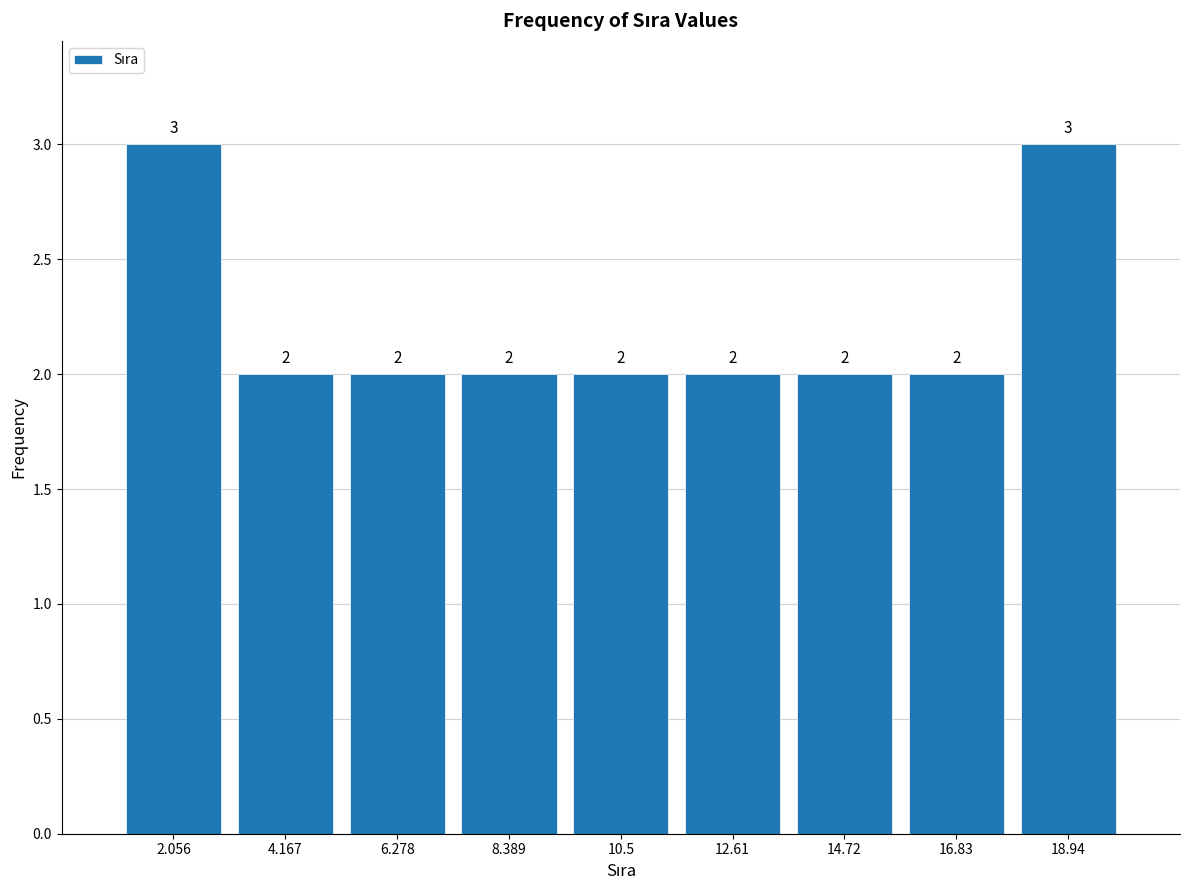

How tall is the bar that spans 18.0 to 20.0 on the x-axis? The bar edges are not printed on the chart, so give them approximately, as read against the axis.

3